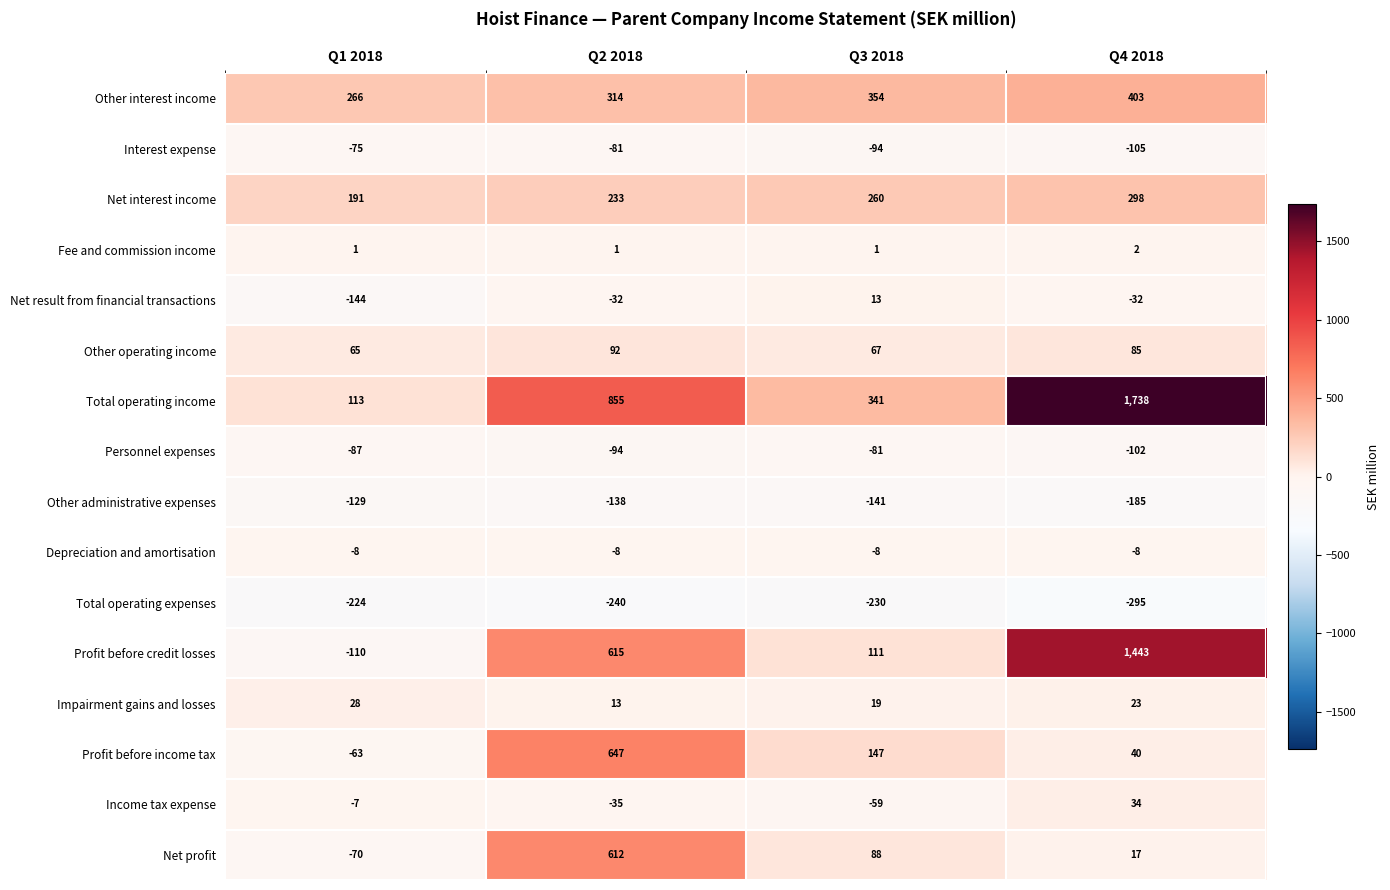

True or false: Net result from financial transactions has a value of -144 at Q1 2018.

True